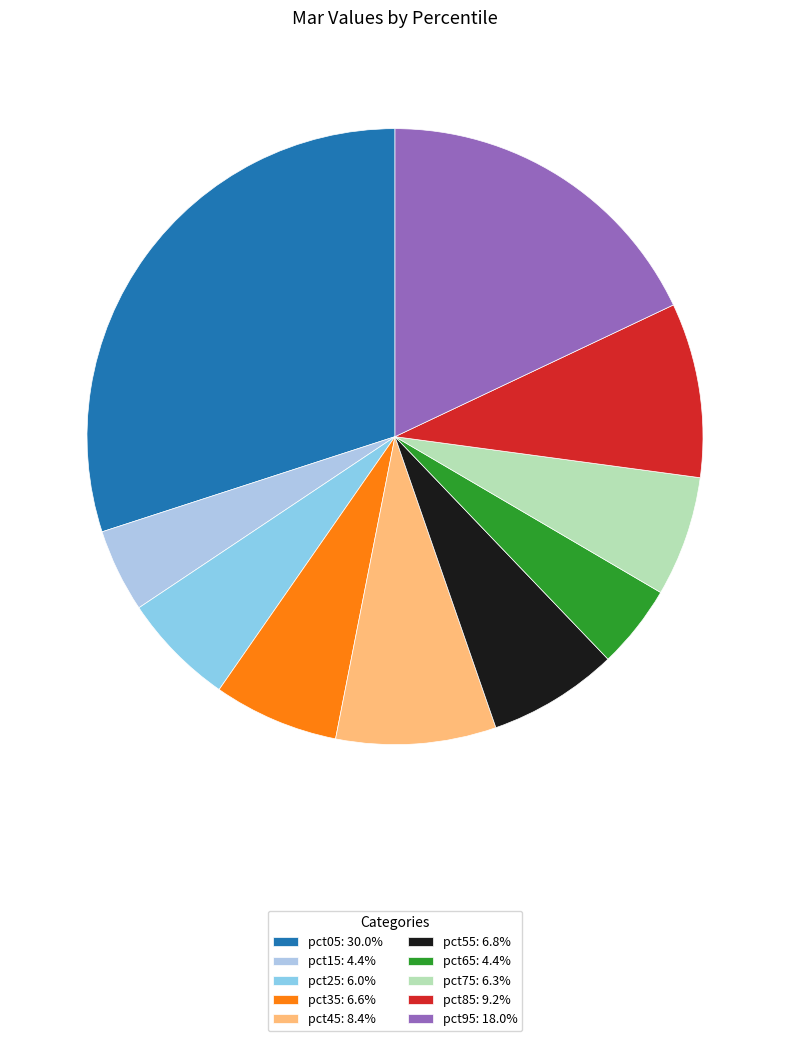

The pct95 slice represents 12% of the pie. True or false?

False